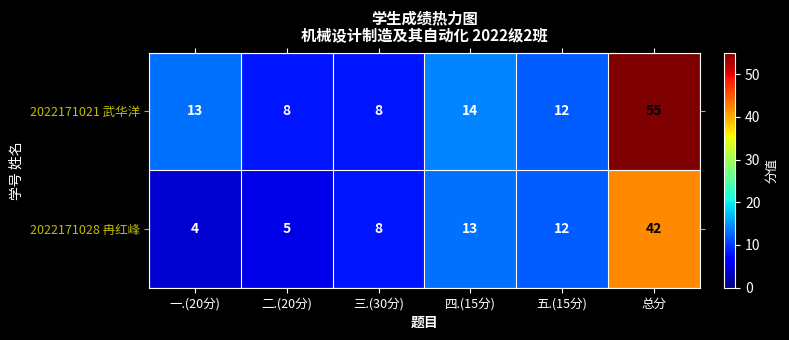

True or false: 2022171028 冉红峰 has a value of 8 at 三.(30分).

True